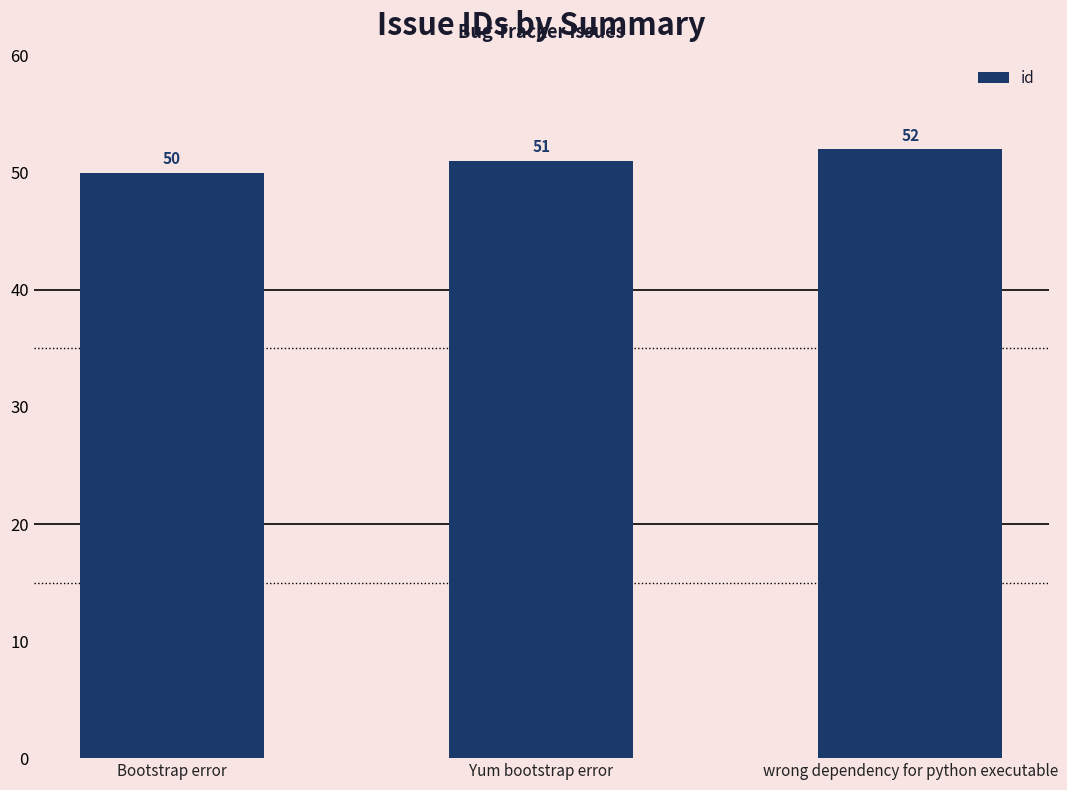

Between Yum bootstrap error and Bootstrap error, which is larger?

Yum bootstrap error